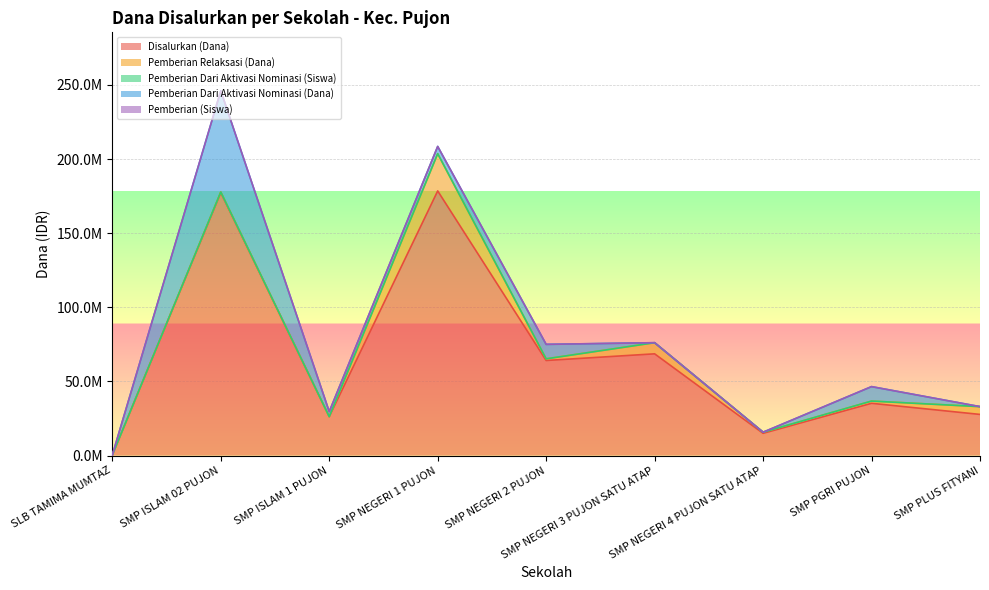

True or false: Disalurkan (Dana) and Pemberian Dari Aktivasi Nominasi (Dana) intersect in this chart.

False